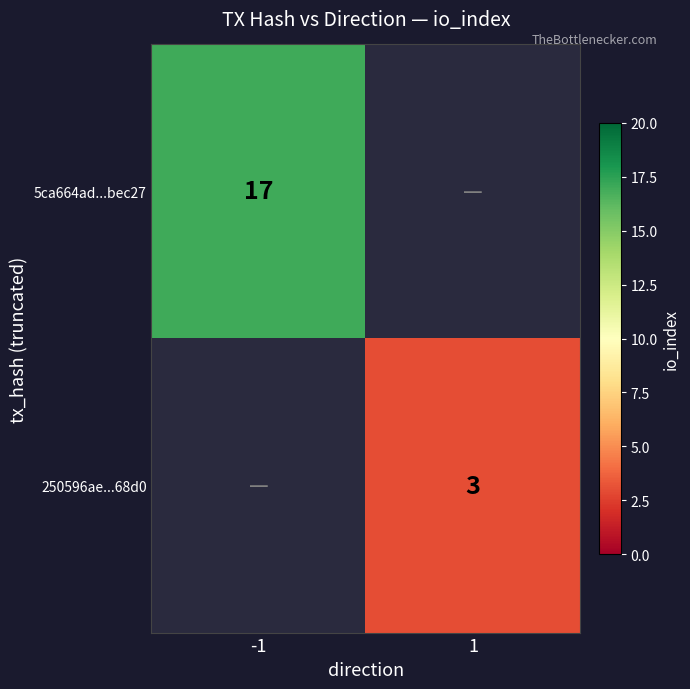

True or false: 5ca664ad...bec27 has a value of 17 at -1.

True